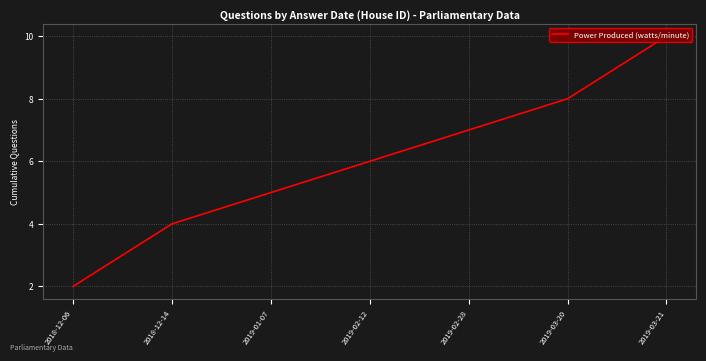

What is the maximum value shown in the chart?

10